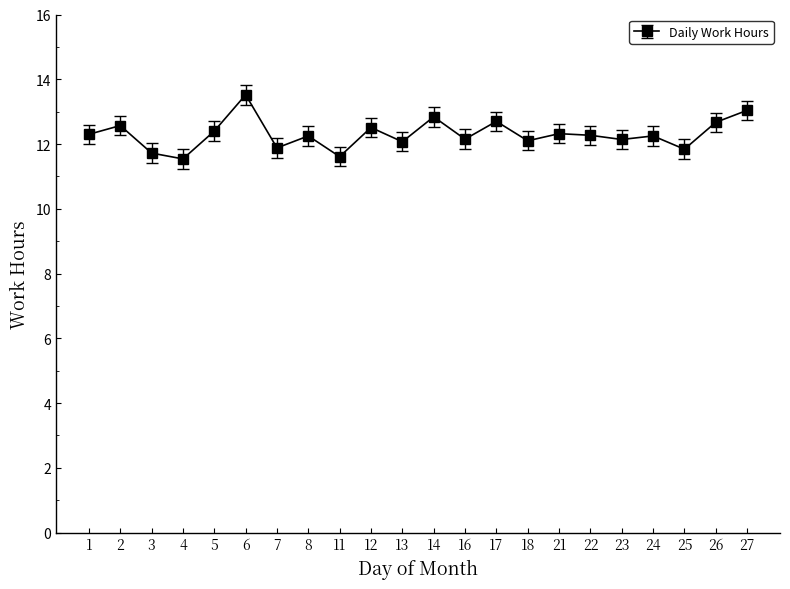

What is the minimum value shown in the chart?

11.5